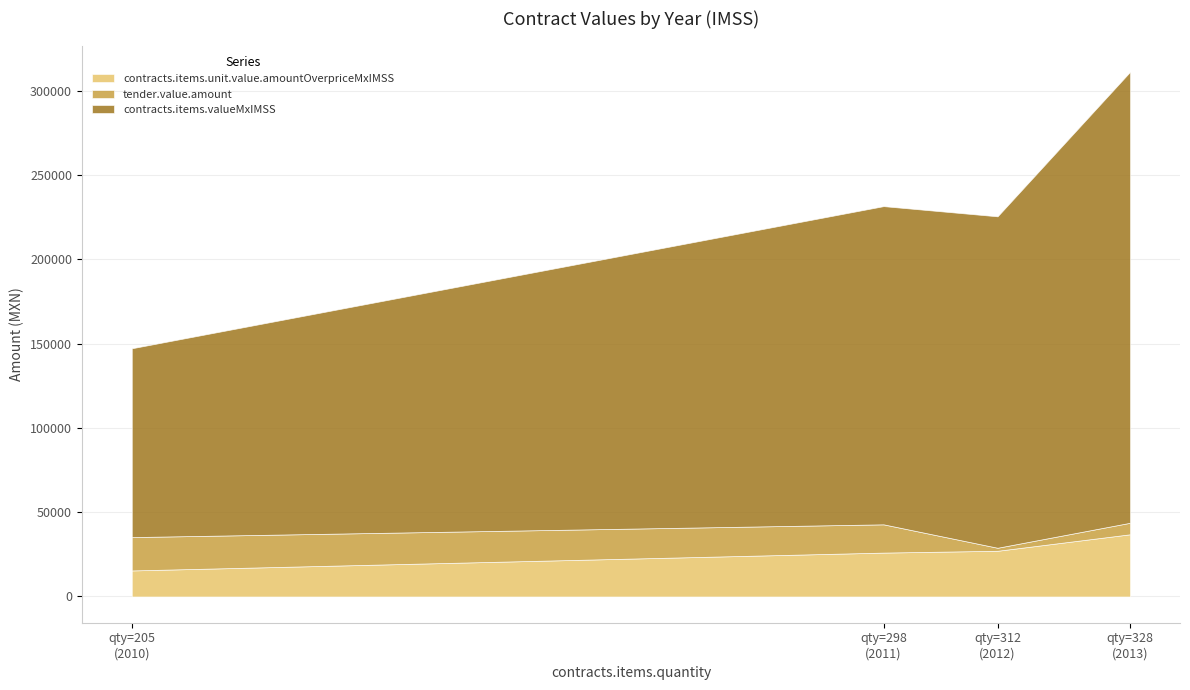

Is the value of contracts.items.valueMxIMSS at 2011 greater than the value of tender.value.amount at 2013?

Yes